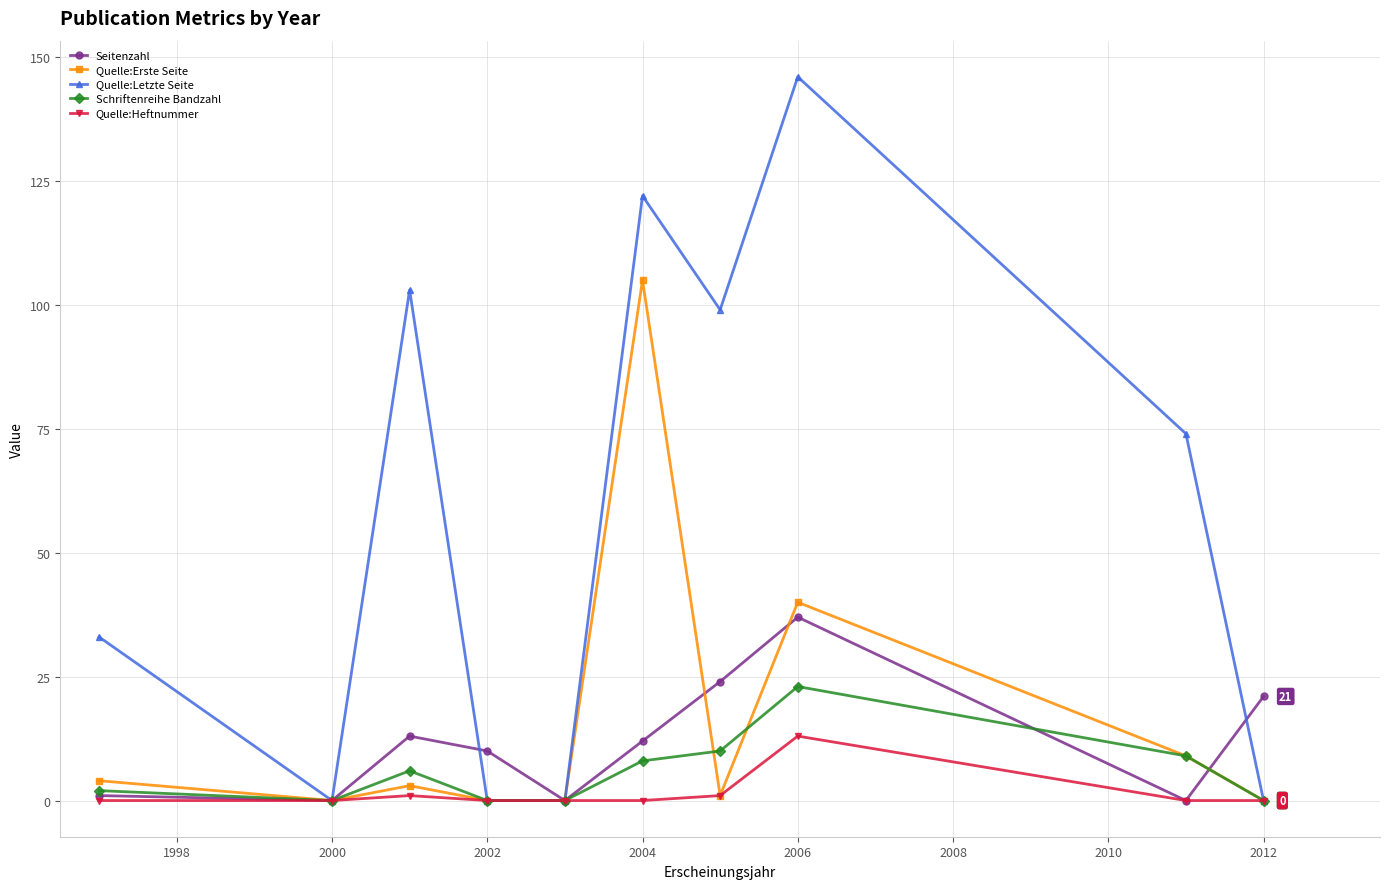

List the series in order of their peak value, highest first.

Quelle:Letzte Seite, Quelle:Erste Seite, Seitenzahl, Schriftenreihe Bandzahl, Quelle:Heftnummer